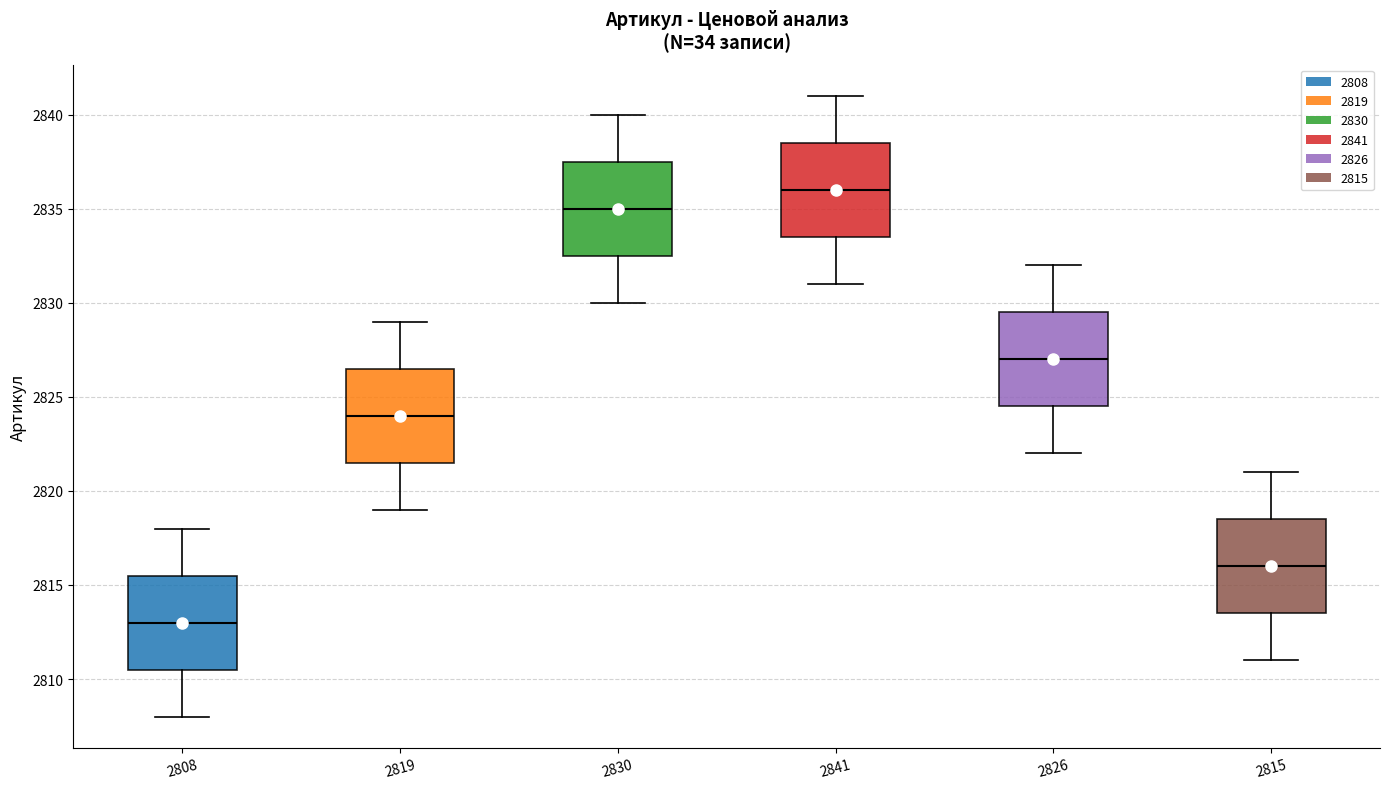

Reading left to right, read every box against the y-axis: the position of its median line, the range the box covers, and the ends of its whiskers. The values are not printed on the chart, so give them approximately, as read against the axis.

2808: median 2813.0, box 2810.5 to 2815.5, whiskers 2808.0 to 2818.0
2819: median 2824.0, box 2821.5 to 2826.5, whiskers 2819.0 to 2829.0
2830: median 2835.0, box 2832.5 to 2837.5, whiskers 2830.0 to 2840.0
2841: median 2836.0, box 2833.5 to 2838.5, whiskers 2831.0 to 2841.0
2826: median 2827.0, box 2824.5 to 2829.5, whiskers 2822.0 to 2832.0
2815: median 2816.0, box 2813.5 to 2818.5, whiskers 2811.0 to 2821.0